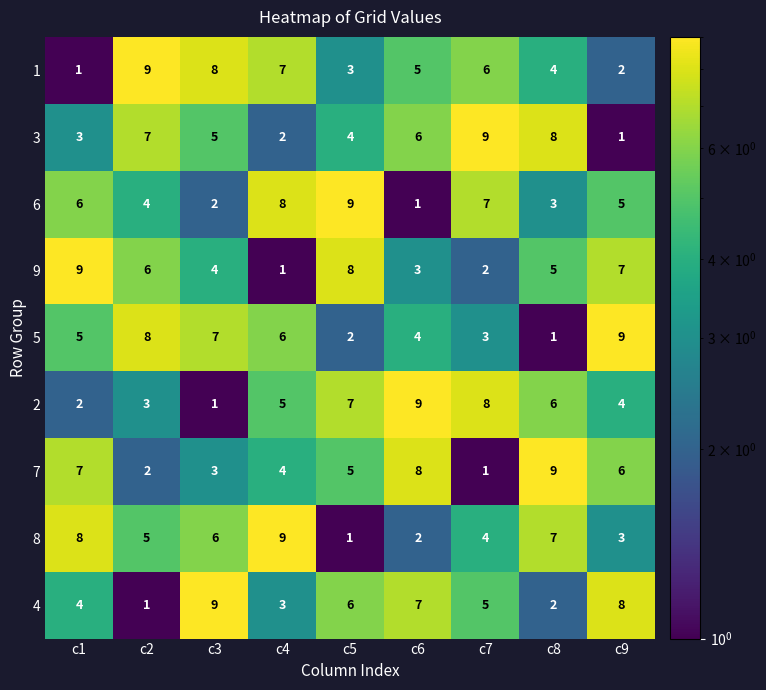

What is the difference between the highest and lowest values at c7?

8